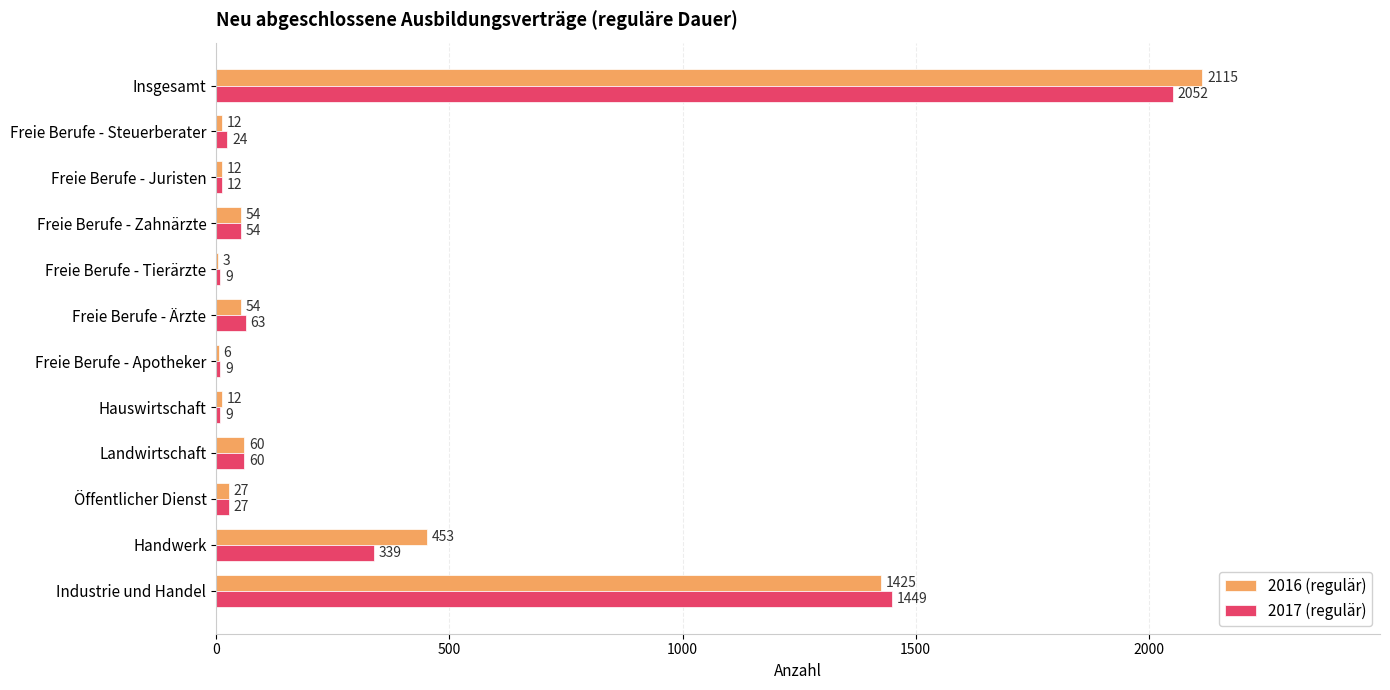

Which category has the highest value in the 2016 (regulär) series?

Insgesamt